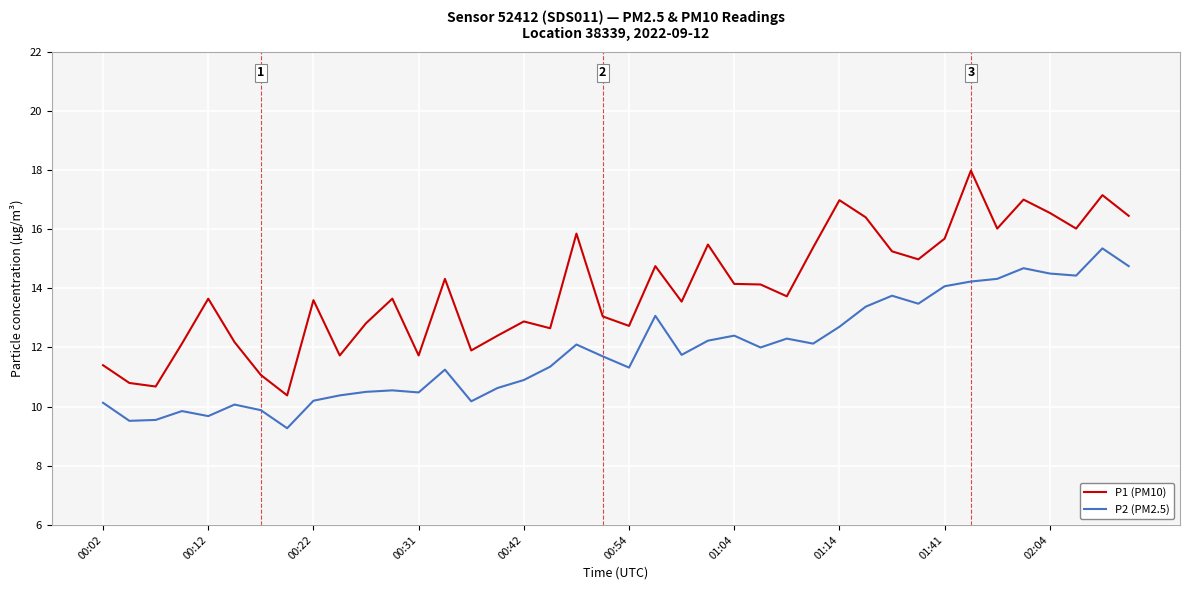

True or false: P1 (PM10) and P2 (PM2.5) cross at least once.

False